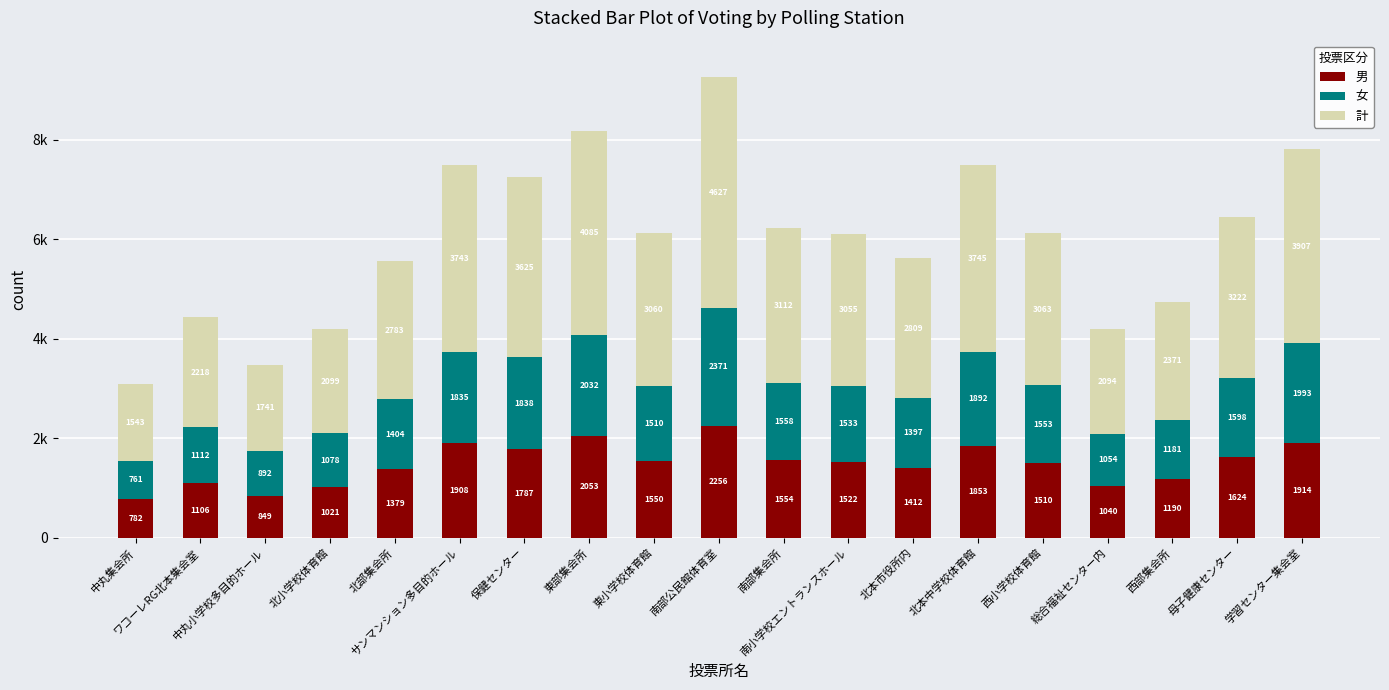

Are the bars grouped side by side (vs. stacked)?

No